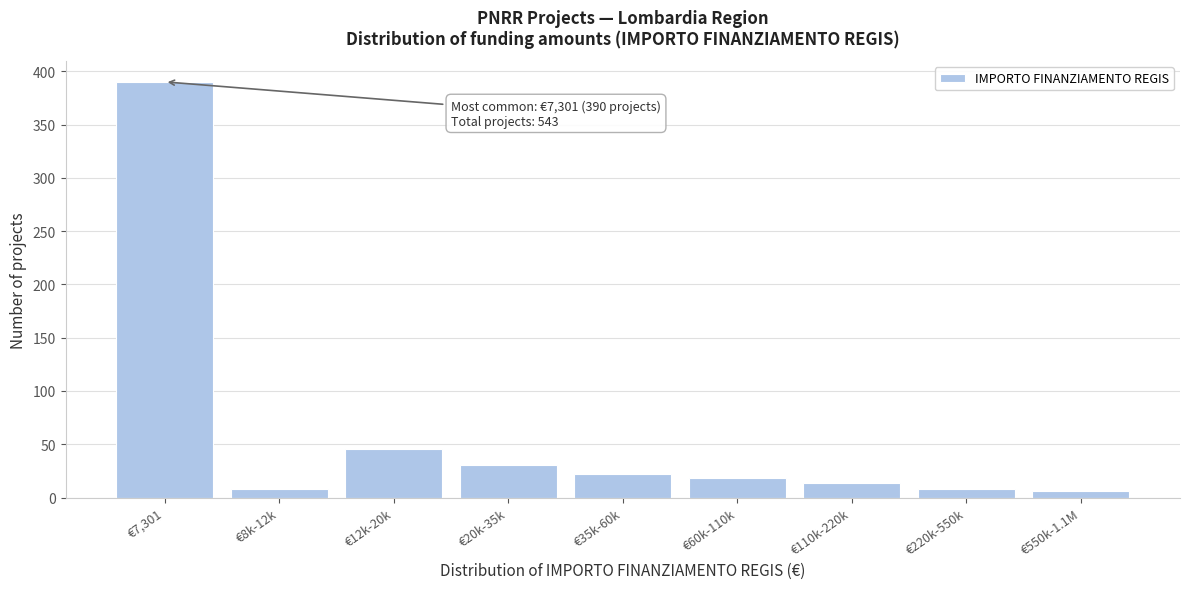

Reading left to right, extract all data points from this chart.

€7,301=390	€8k-12k=8	€12k-20k=46	€20k-35k=31	€35k-60k=22	€60k-110k=18	€110k-220k=14	€220k-550k=8	€550k-1.1M=6